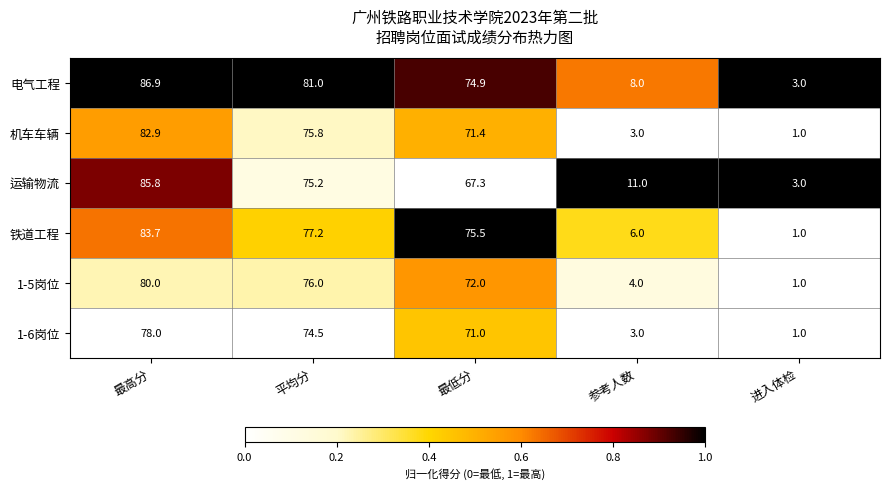

Is the value of 机车车辆 at 最高分 greater than the value of 1-6岗位 at 平均分?

Yes